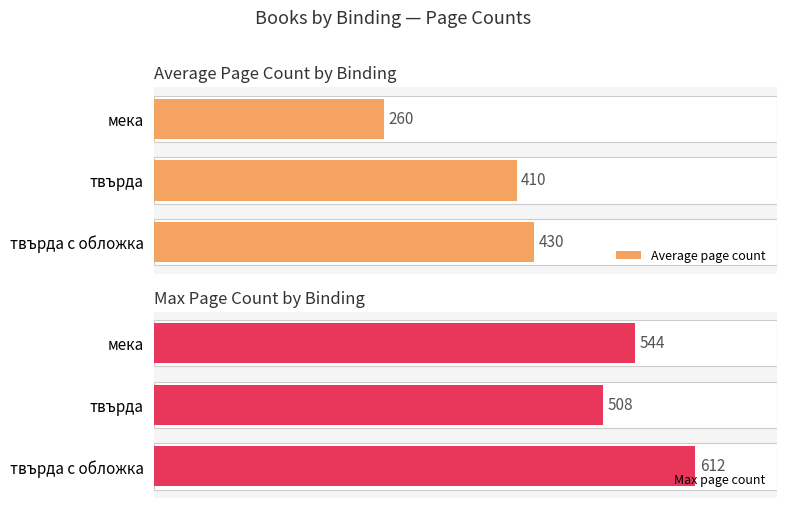

What is the spread (max minus min) of values at твърда с обложка?

182